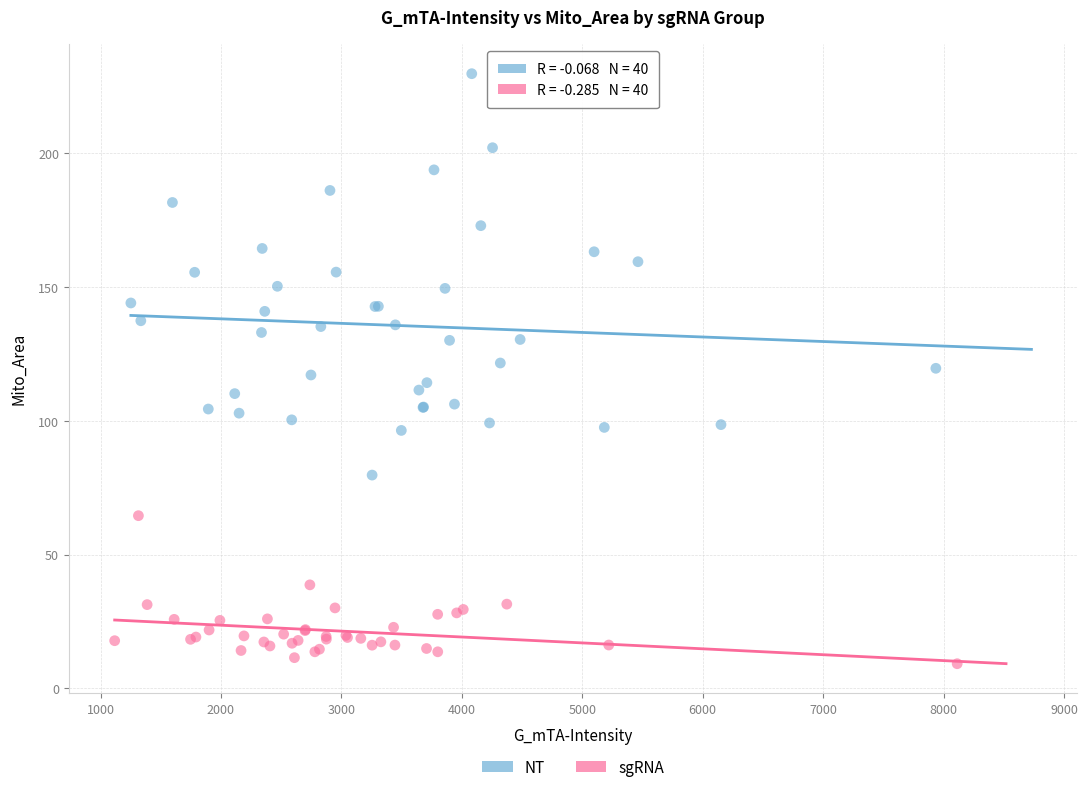

Which series contains the lowest Y value?

sgRNA